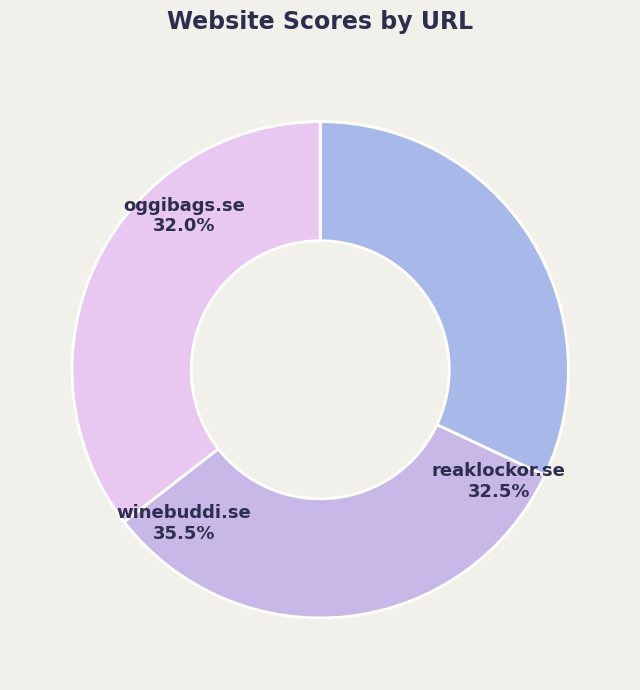

What is the ratio of the value at reaklockor.se to the value at winebuddi.se?

0.9